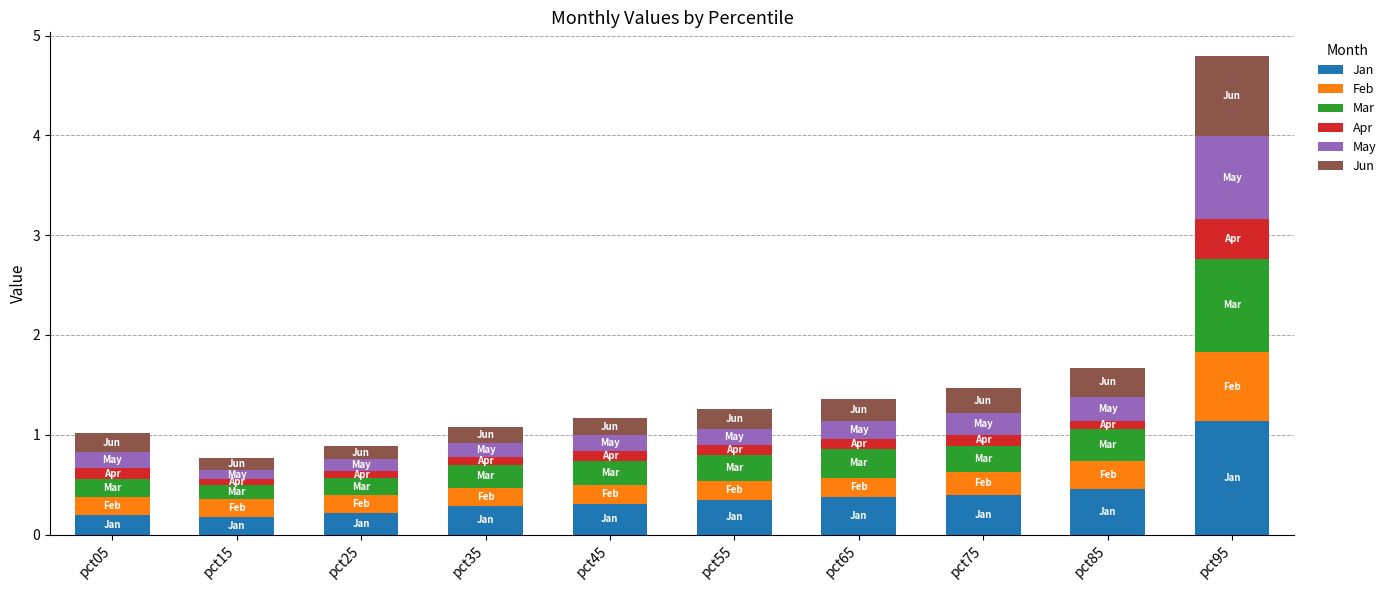

What is the average value of the Jan series?

0.4